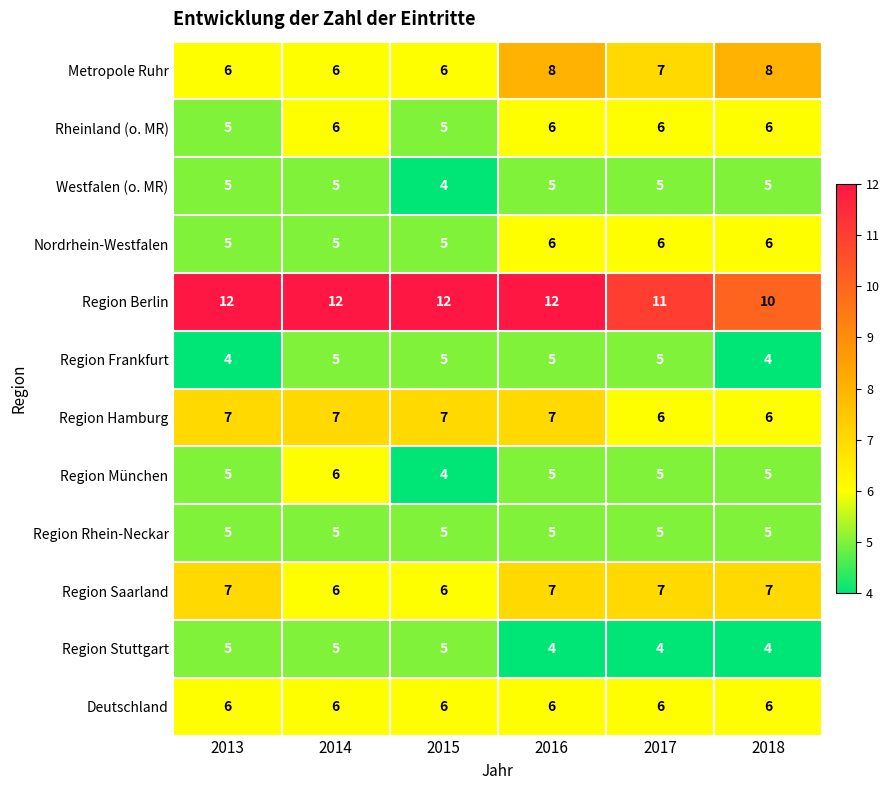

Is the value of Rheinland (o. MR) at 2015 greater than the value of Region Saarland at 2014?

No